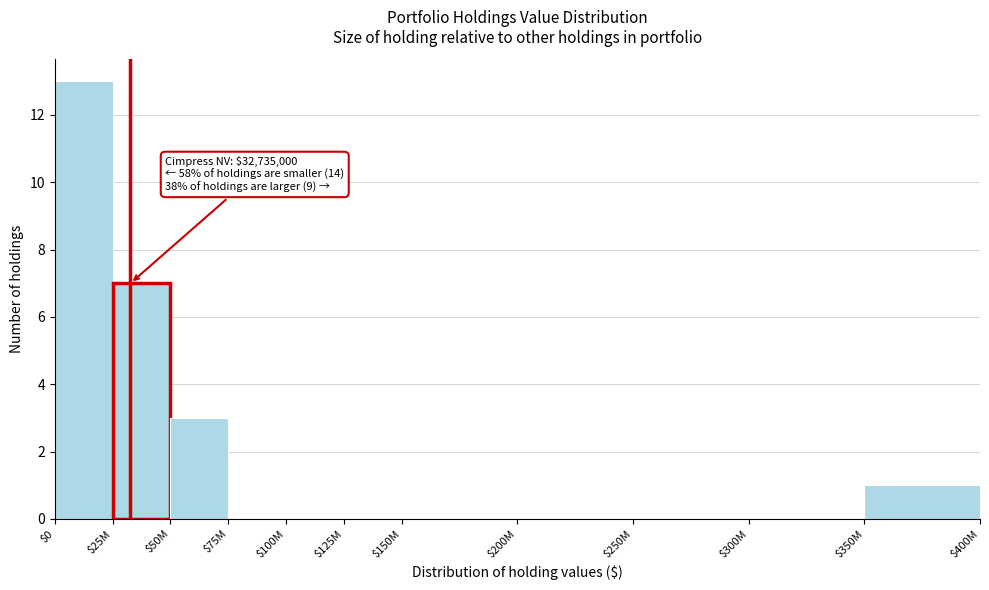

The value at $0 is 4. True or false?

False